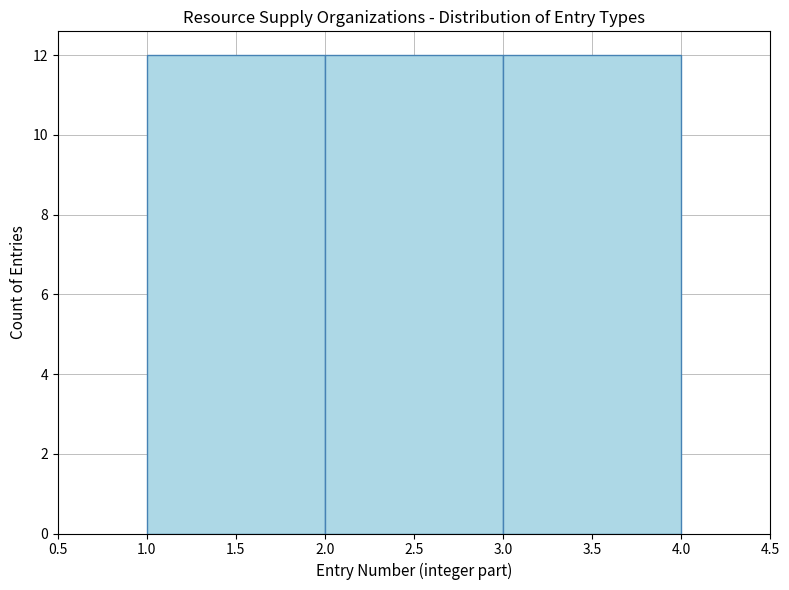

Reading left to right, list every bar in this chart as the range it spans on the x-axis followed by its height. The values are not printed on the chart, so give them approximately, as read against the axis.

1.0 to 2.0: 12
2.0 to 3.0: 12
3.0 to 4.0: 12